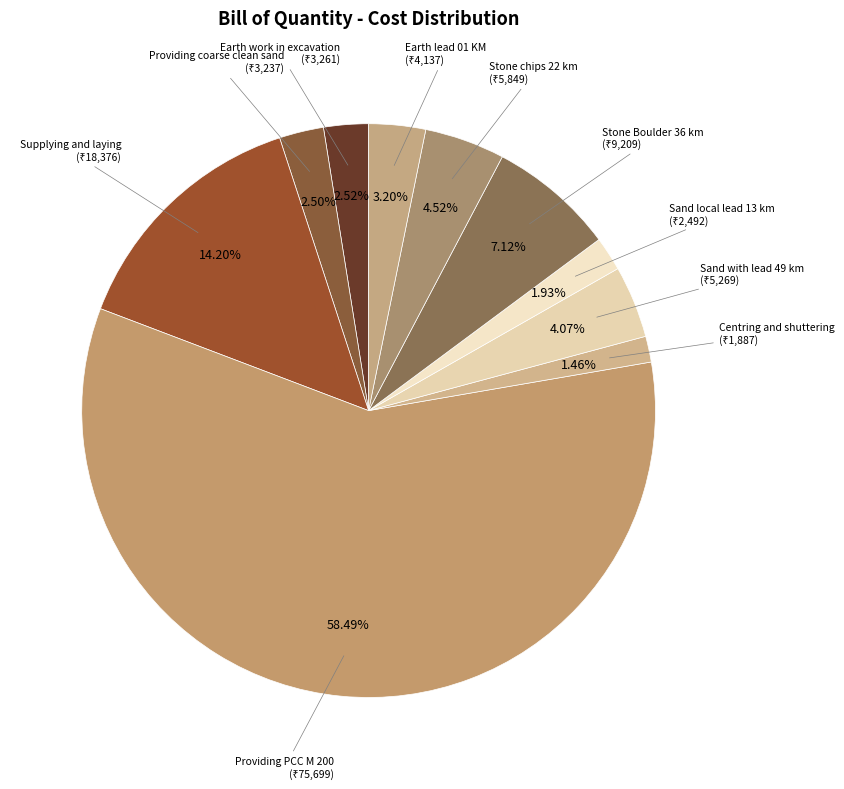

Between Earth work in excavation and Centring and shuttering, which is larger?

Earth work in excavation